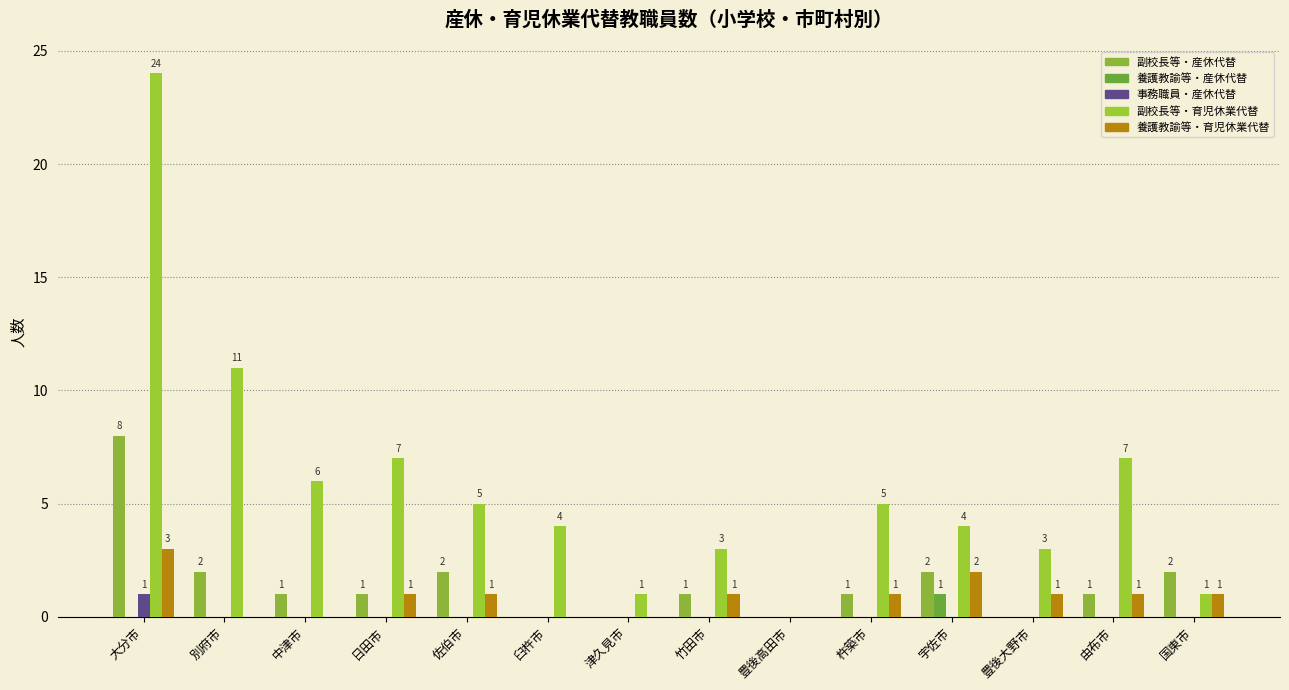

How many data points does each series have?

14